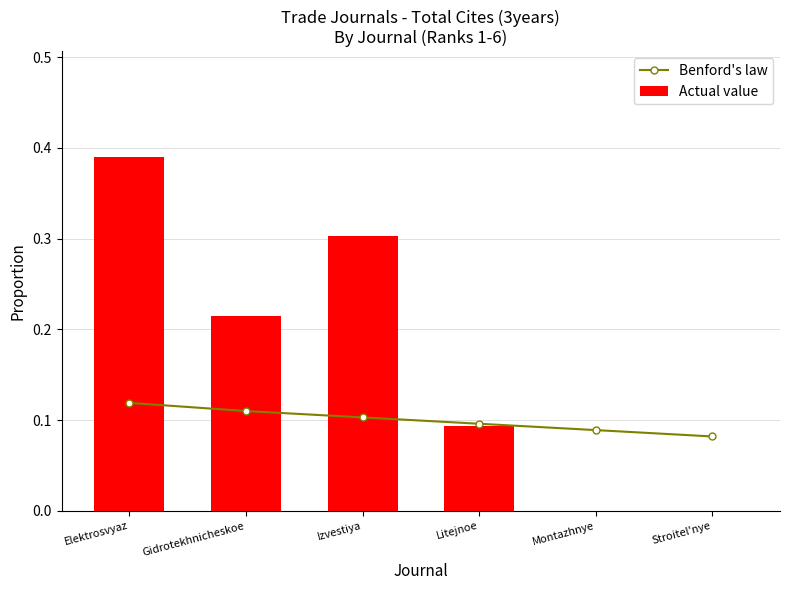

How many data points in Actual value are above 0?

4